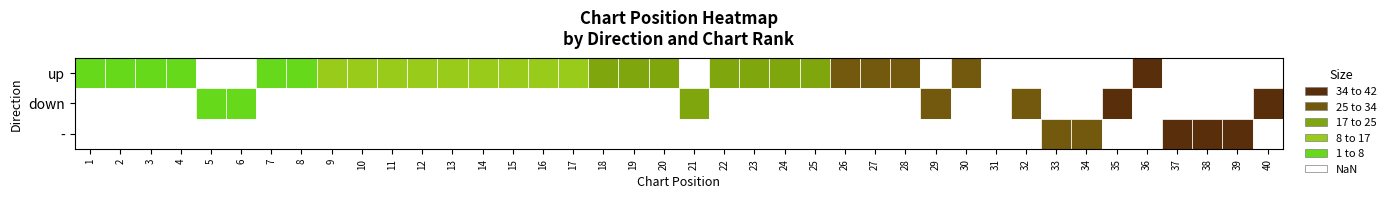

List the labels in order of up value, smallest first.

up, down